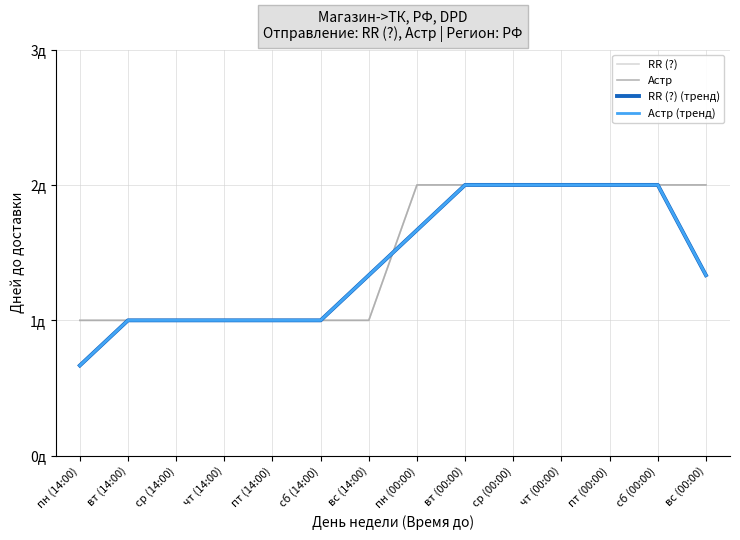

The value of RR (?) at ср (00:00) is 3.1. True or false?

False